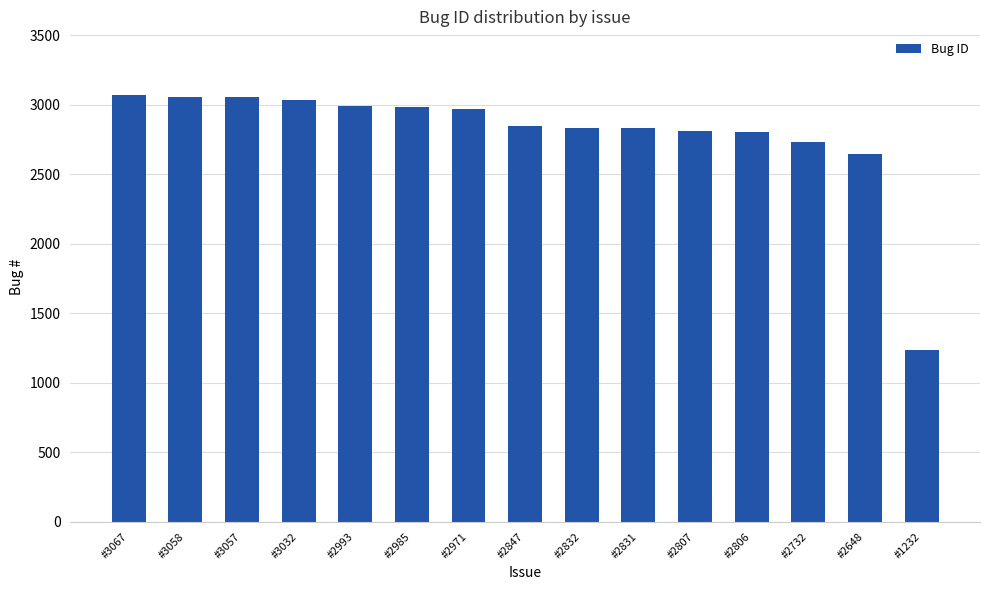

What is the change in value from #2985 to #2847?

-138